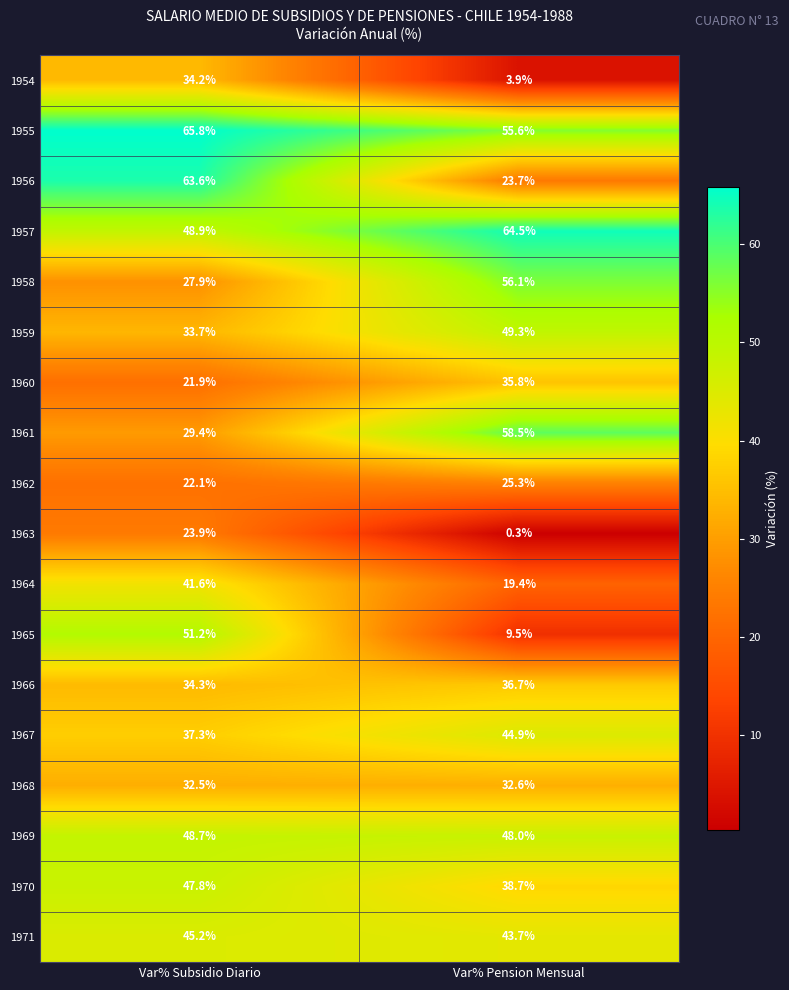

What is the difference between the 1954 values at Var% Subsidio Diario and Var% Pension Mensual?

30.3